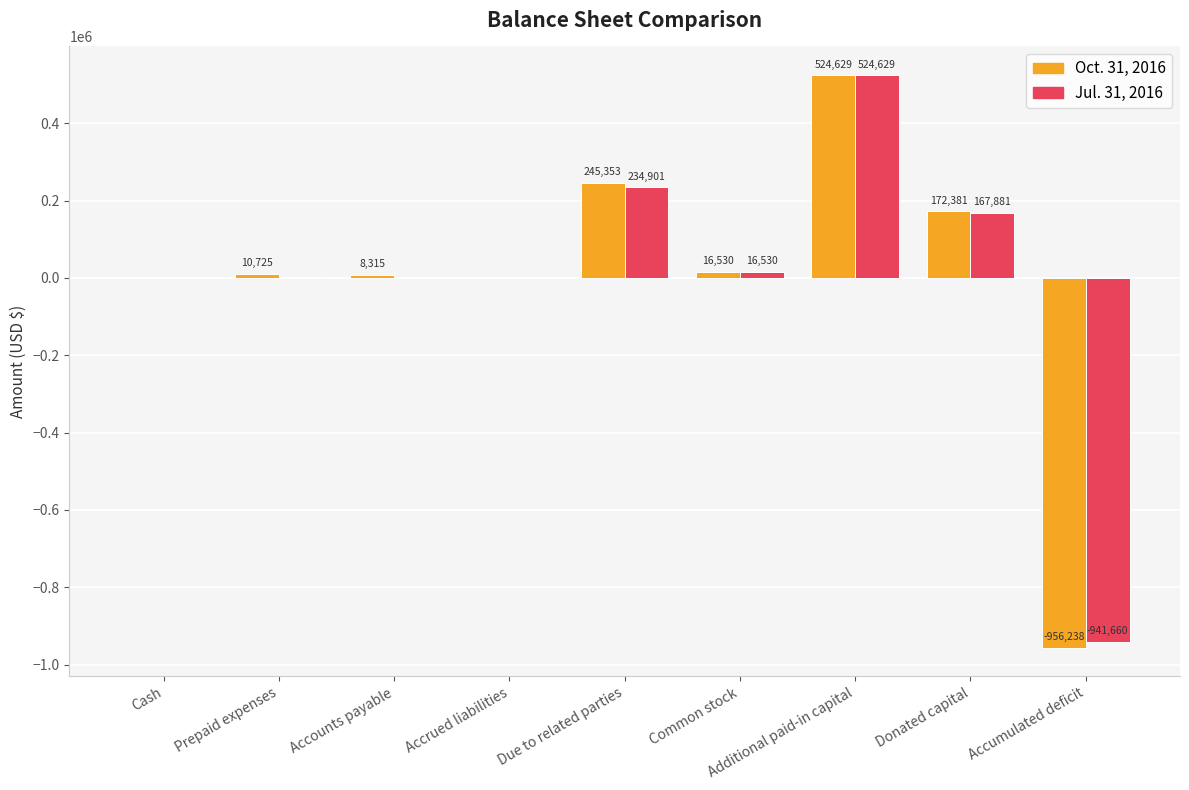

What is the maximum value for Oct. 31, 2016?

524629